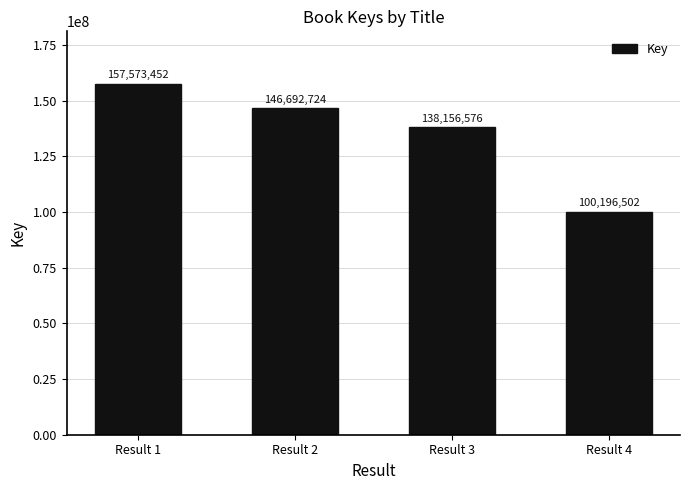

Reading right to left, extract all data points from this chart.

100196502	138156576	146692724	157573452